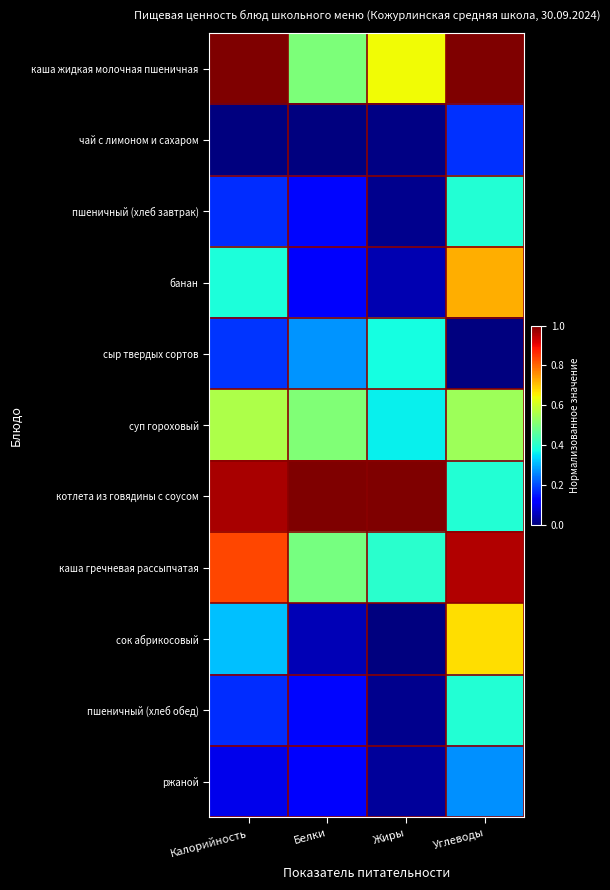

At how many categories does at least one series exceed 0?

4